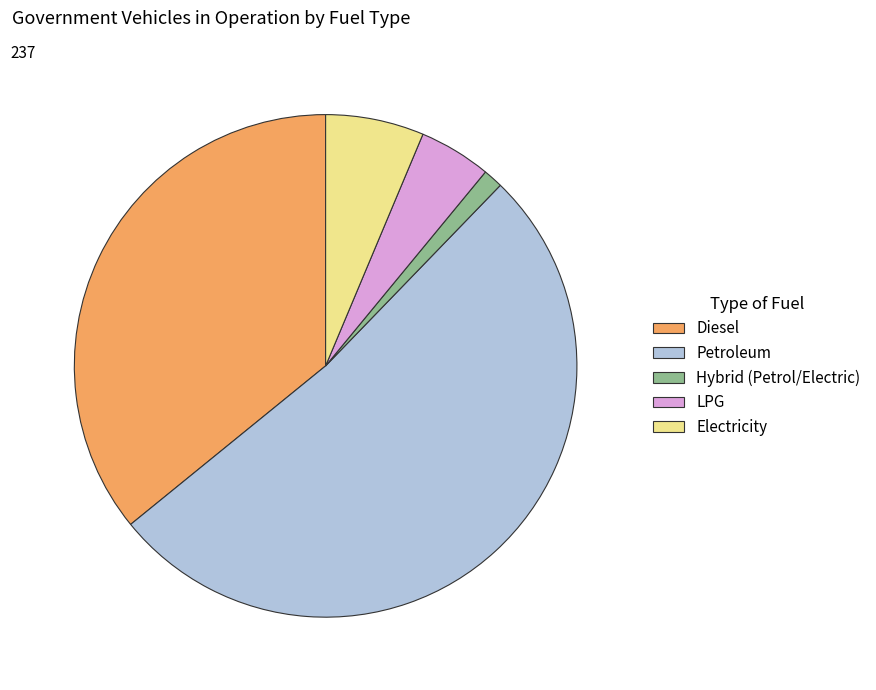

What is the smallest slice in the pie chart?

Hybrid (Petrol/Electric)